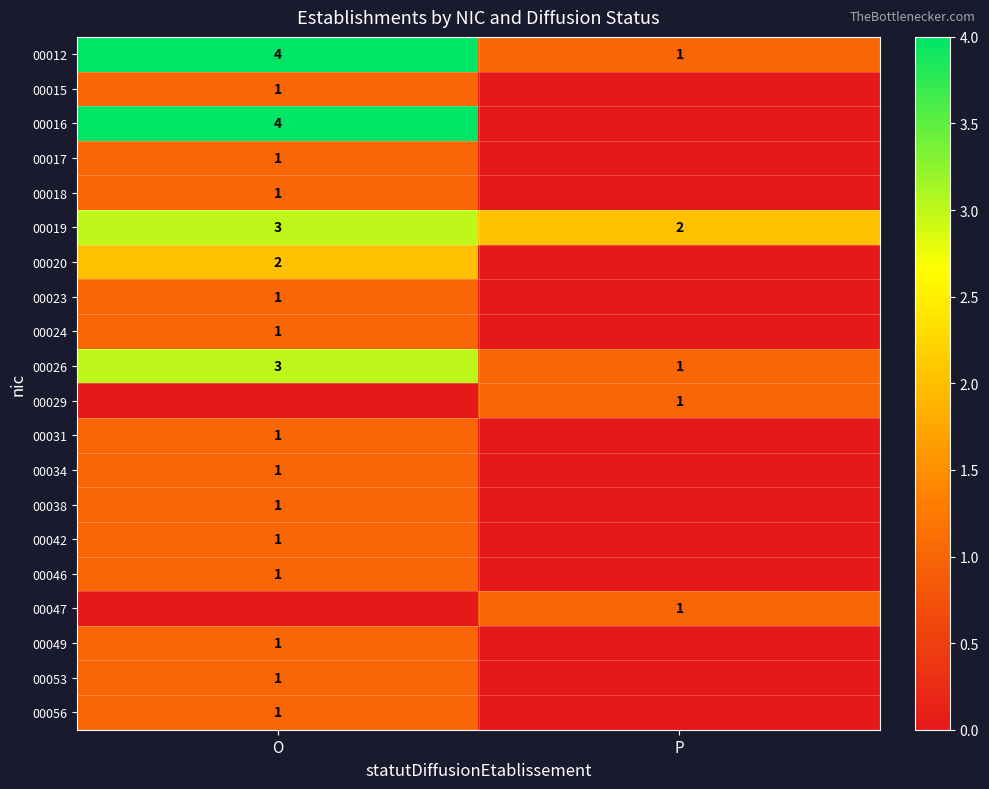

True or false: 00012 has a value of 4 at O.

True